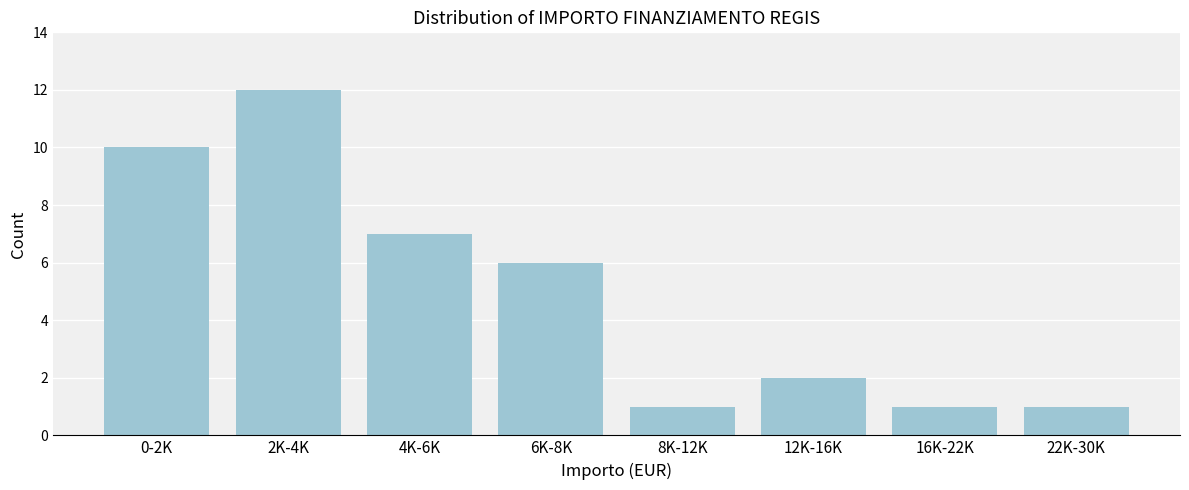

Reading left to right, what are all the values shown in this chart?

10	12	7	6	1	2	1	1